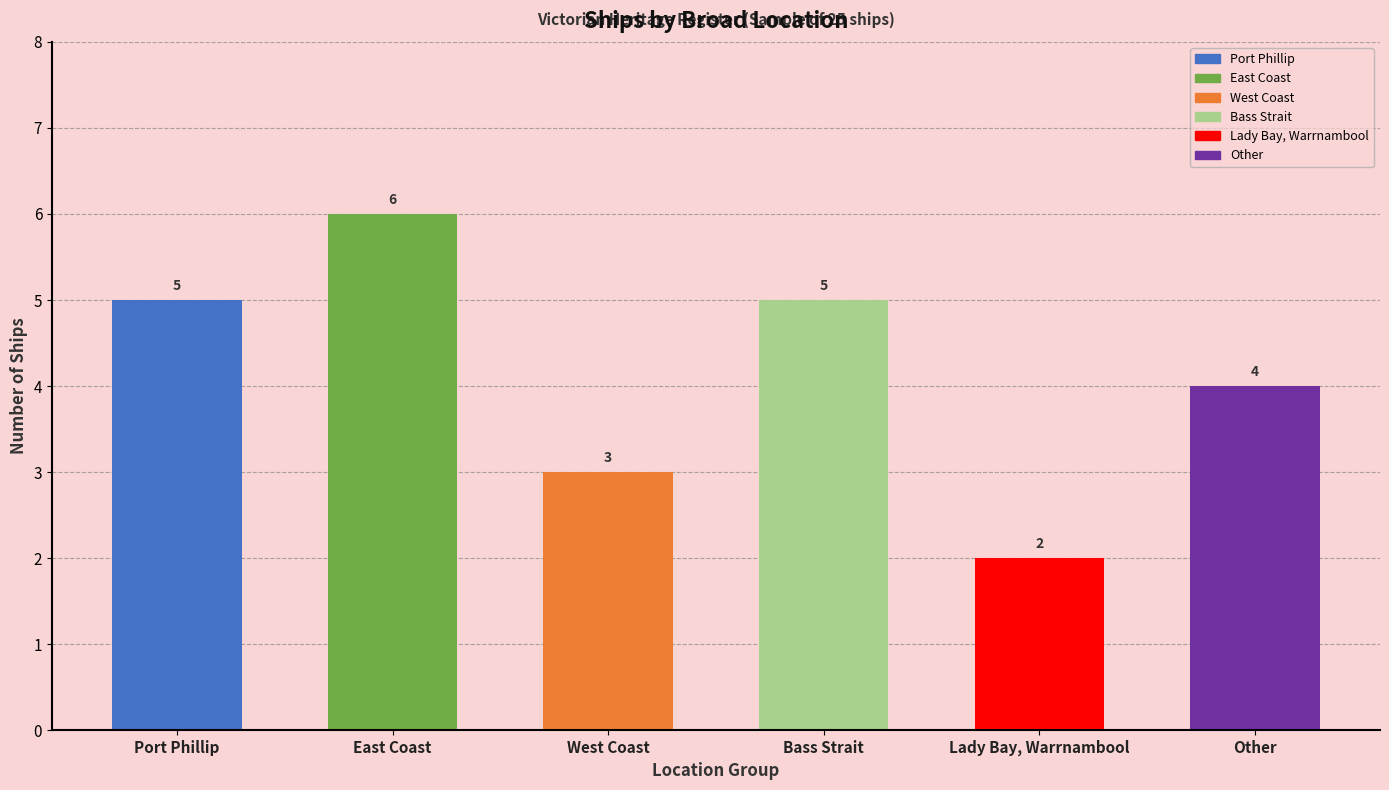

Reading left to right, extract all data points from this chart.

Port Phillip=5	East Coast=6	West Coast=3	Bass Strait=5	Lady Bay, Warrnambool=2	Other=4